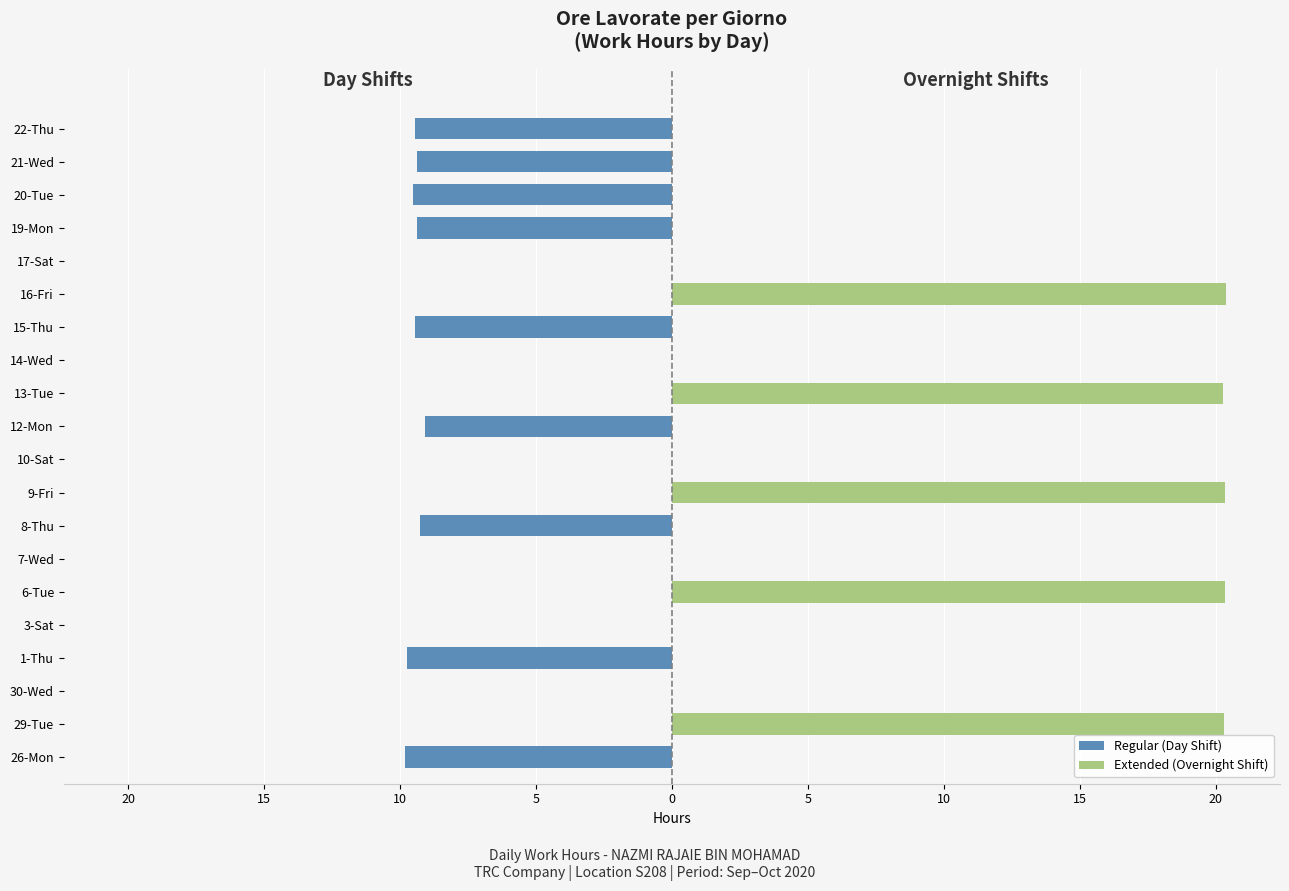

List the series in order of their overall mean, lowest first.

Regular (Day Shift), Extended (Overnight Shift)